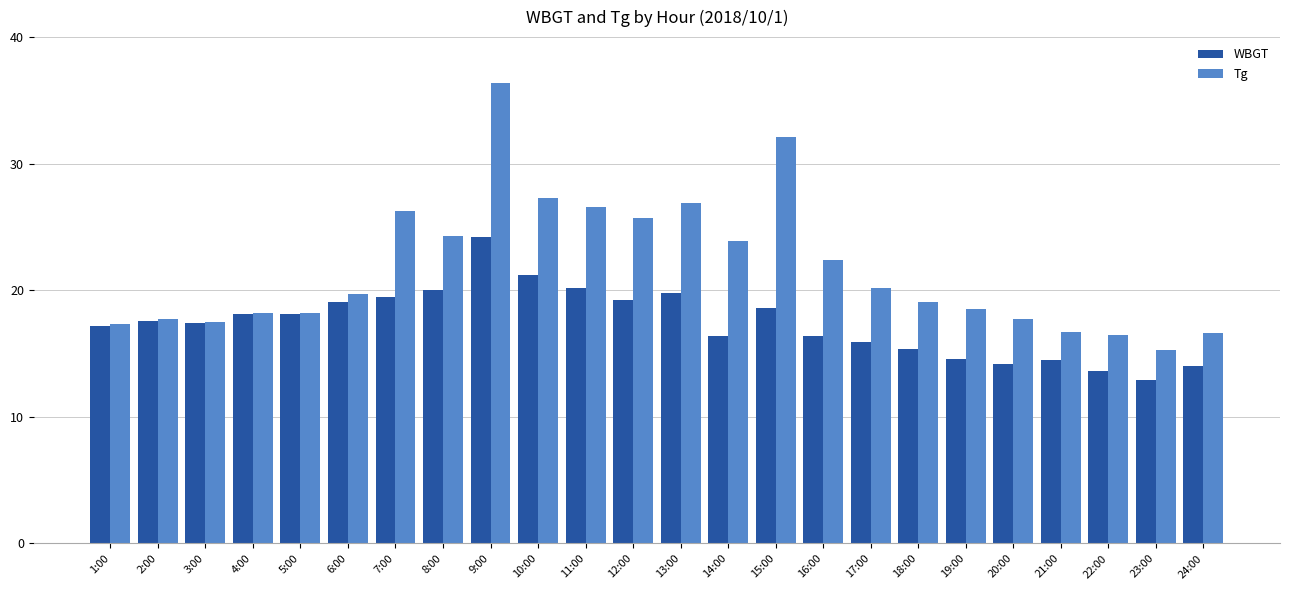

Which series has the widest spread of values?

Tg